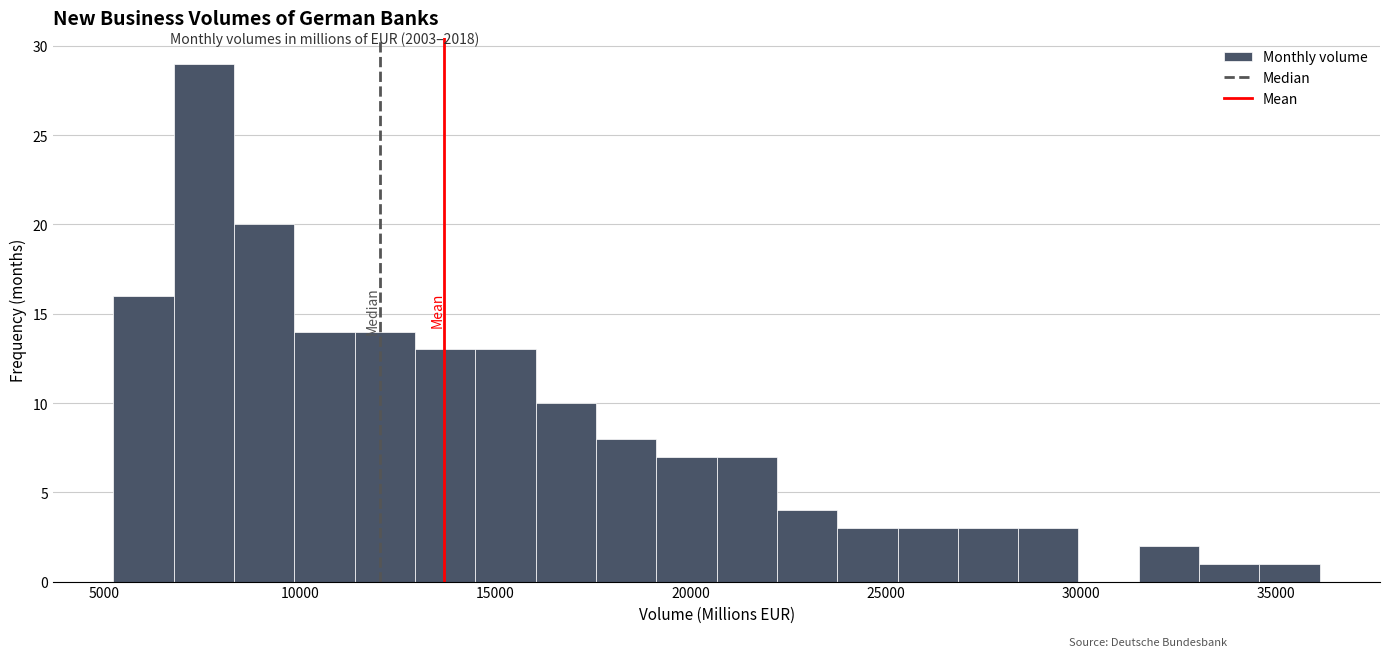

Read against the x-axis, roughly where is the centre of the tallest bar?

7500